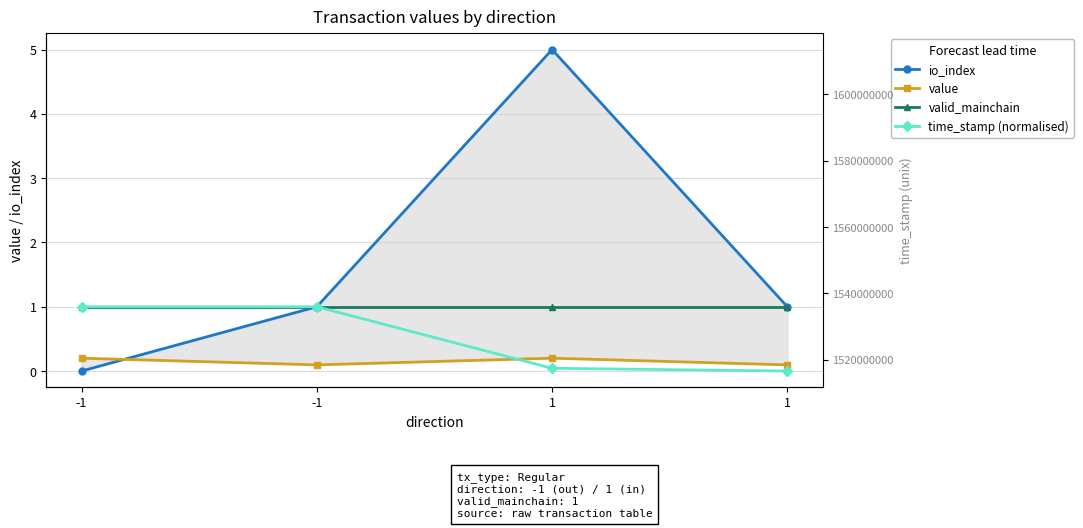

What are all the series names shown in the legend?

io_index, value, valid_mainchain, time_stamp (normalised)